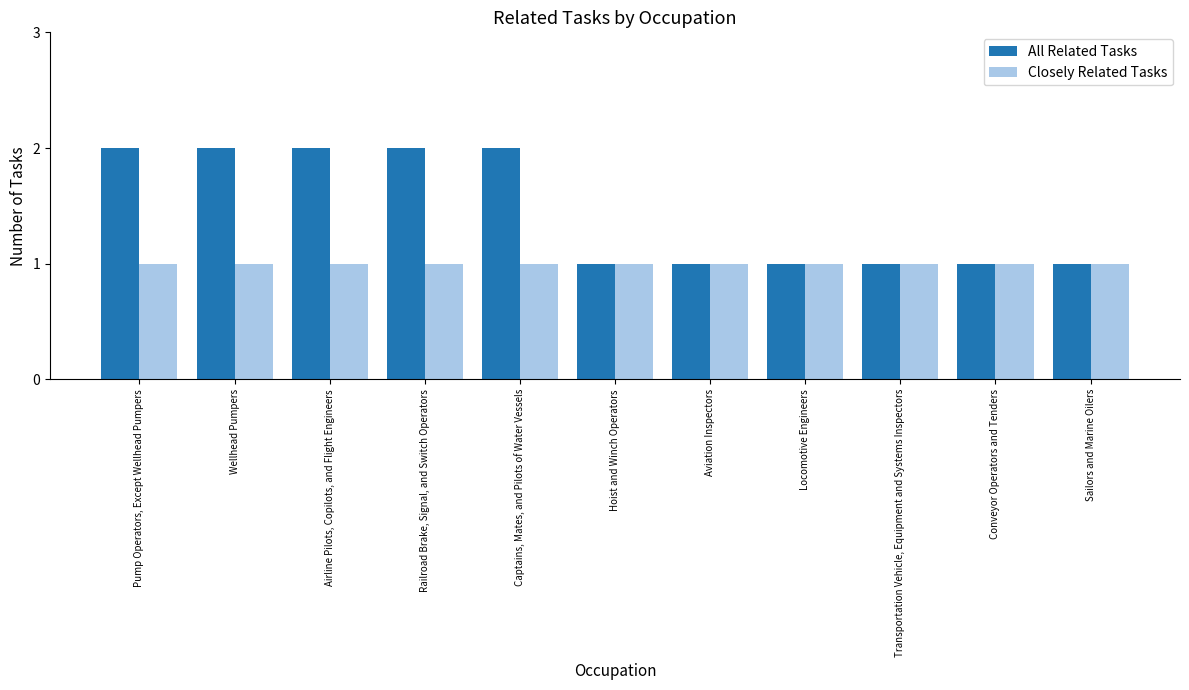

List the series in order of their overall mean, lowest first.

Closely Related Tasks, All Related Tasks